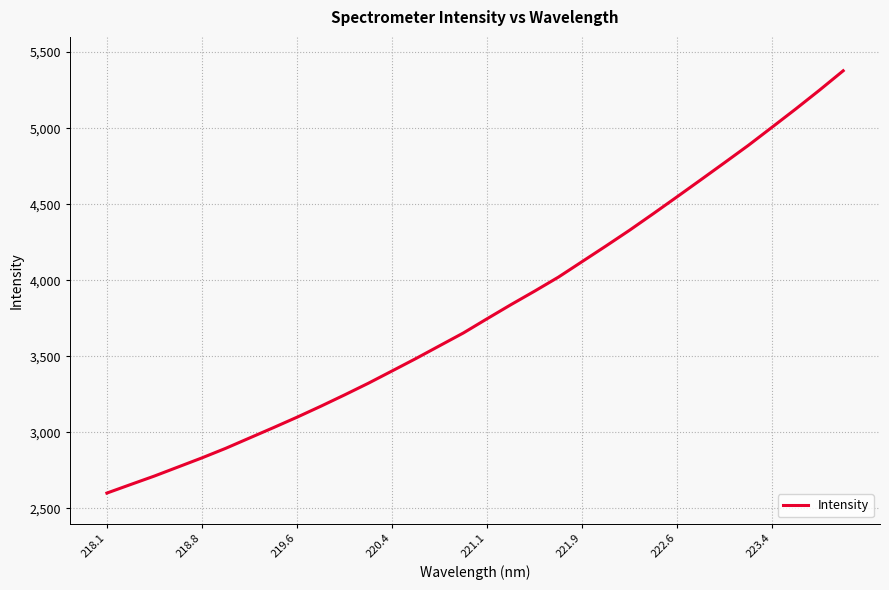

Does the chart have visible grid lines?

Yes